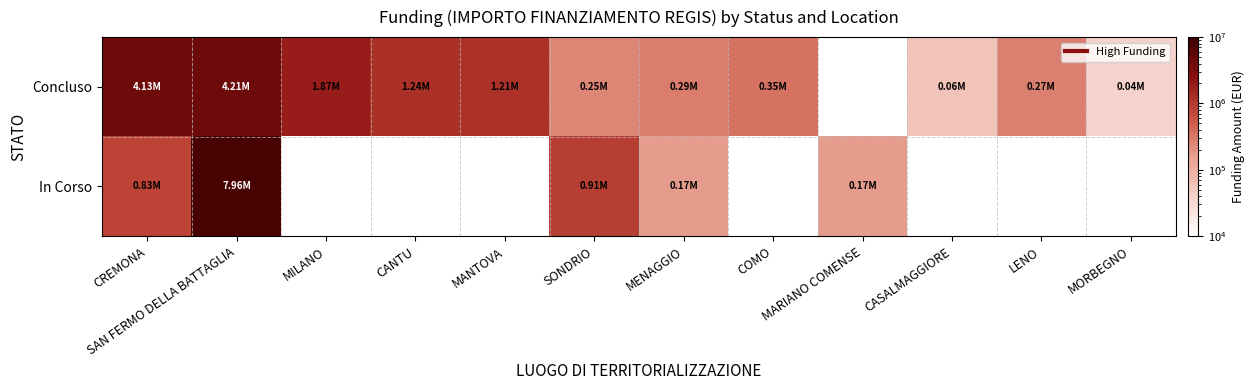

Where is In Corso nearest to the value 4063176?

SONDRIO